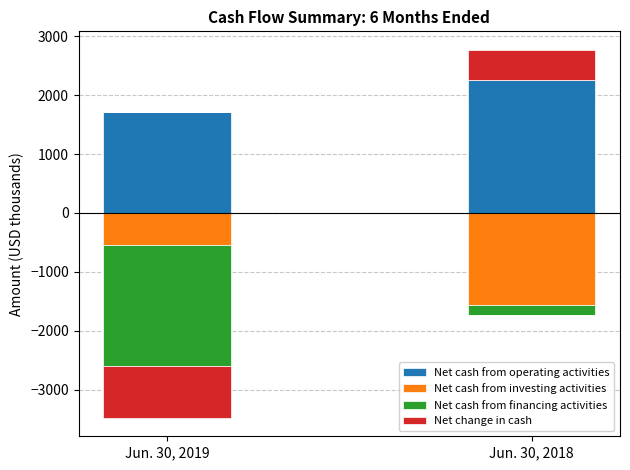

Which label corresponds to the largest value in the chart?

Jun. 30, 2018